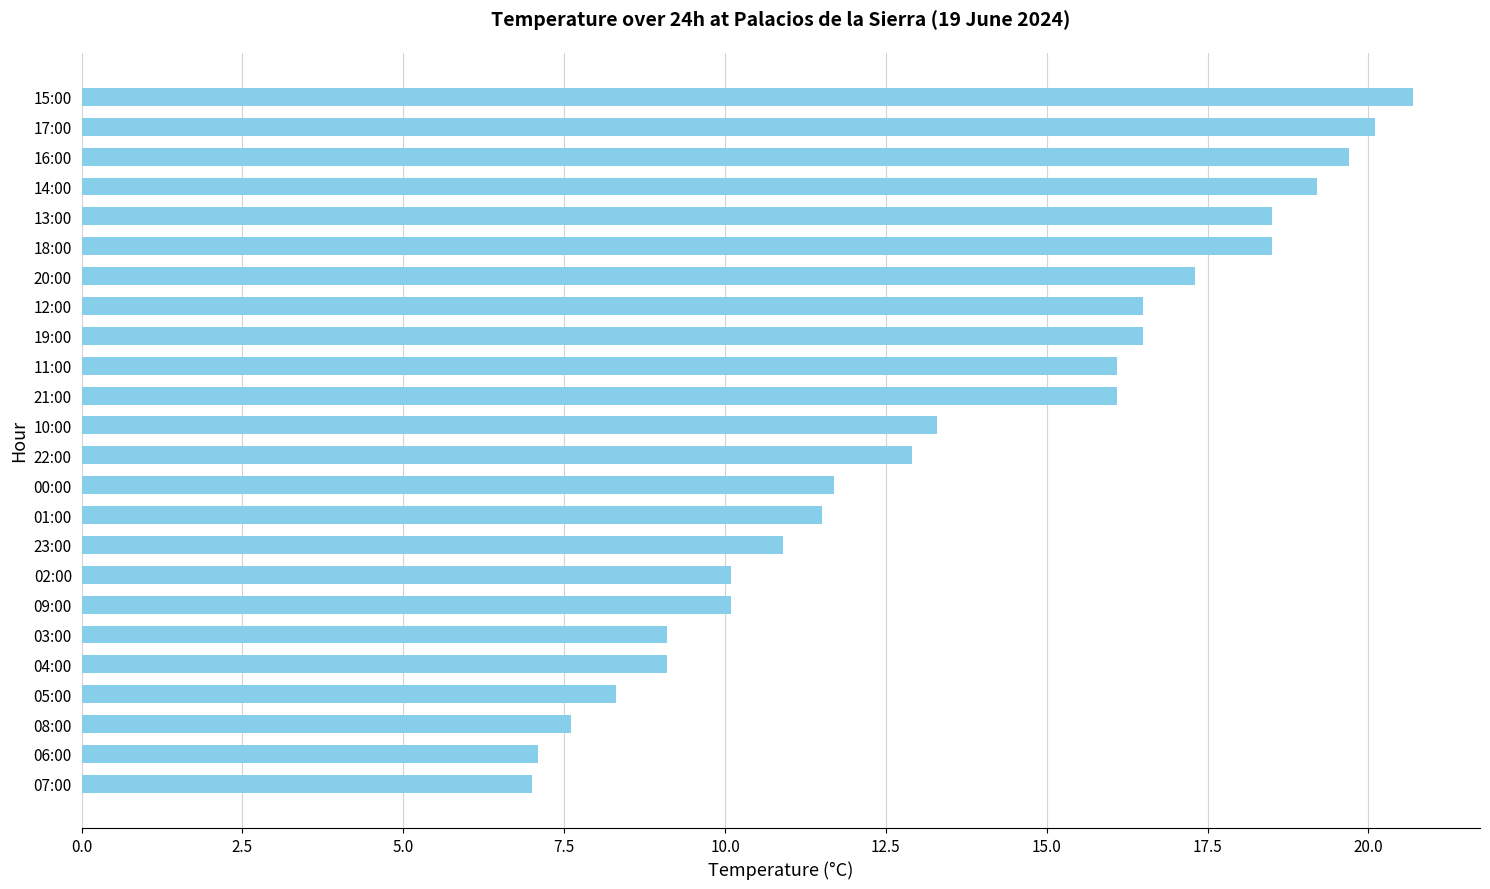

The chart shows a value of 10.9 at 23:00. True or false?

True